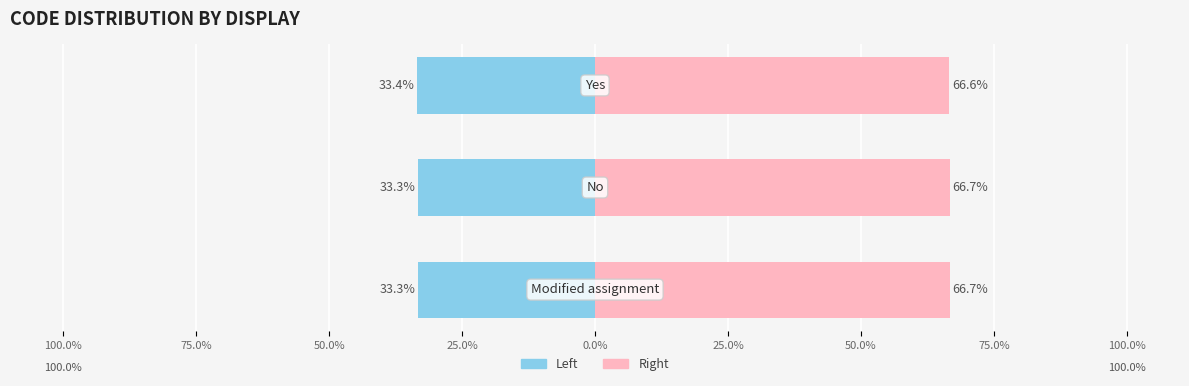

What is the sum of the Left (Code) values at 75.0% and 50.0%?

-66.7